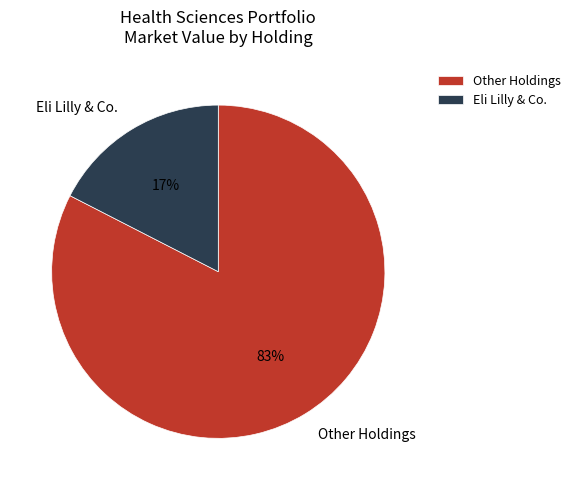

Between Other Holdings and Eli Lilly & Co., which is larger?

Other Holdings